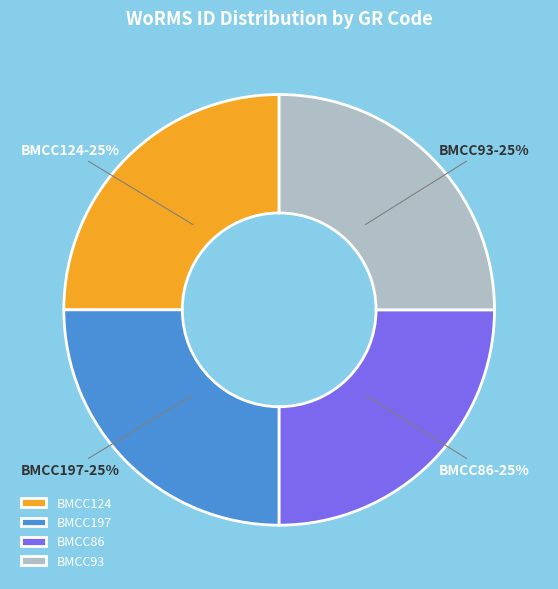

What is the ratio of the value at BMCC93 to the value at BMCC86?

1.0